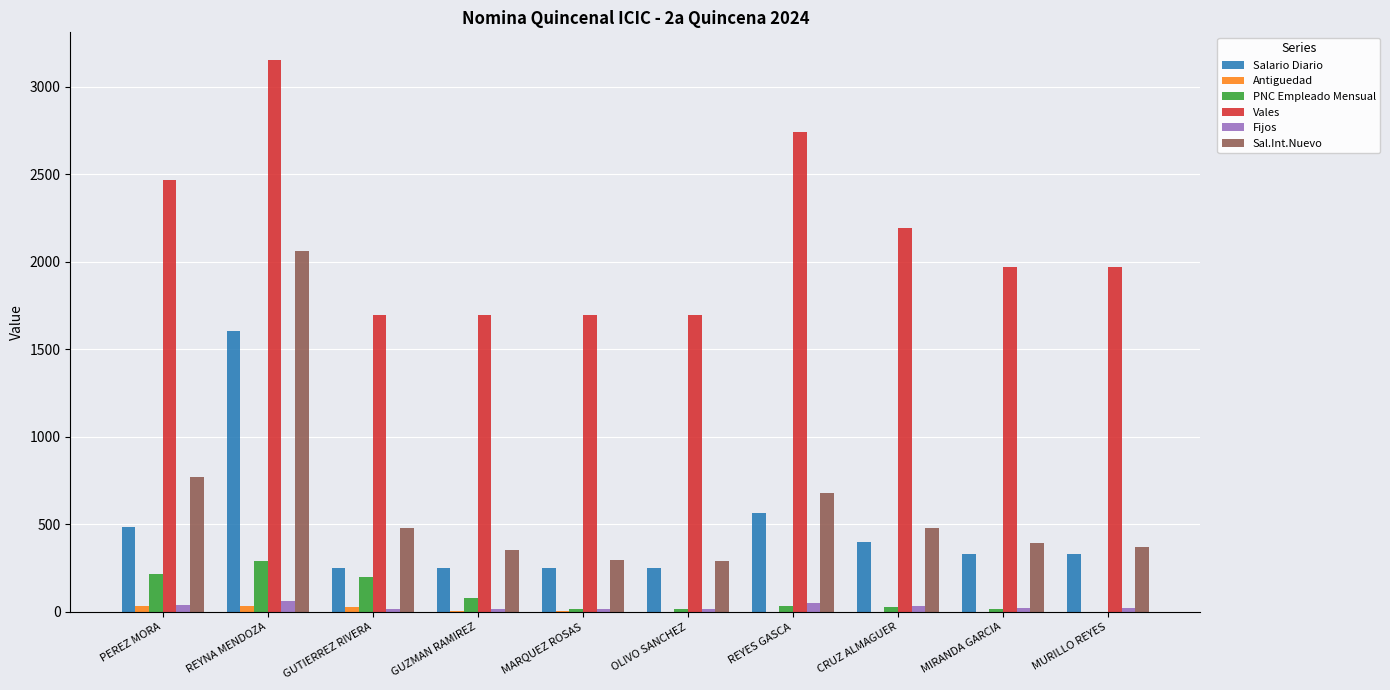

Which series has the largest total across all categories?

Vales